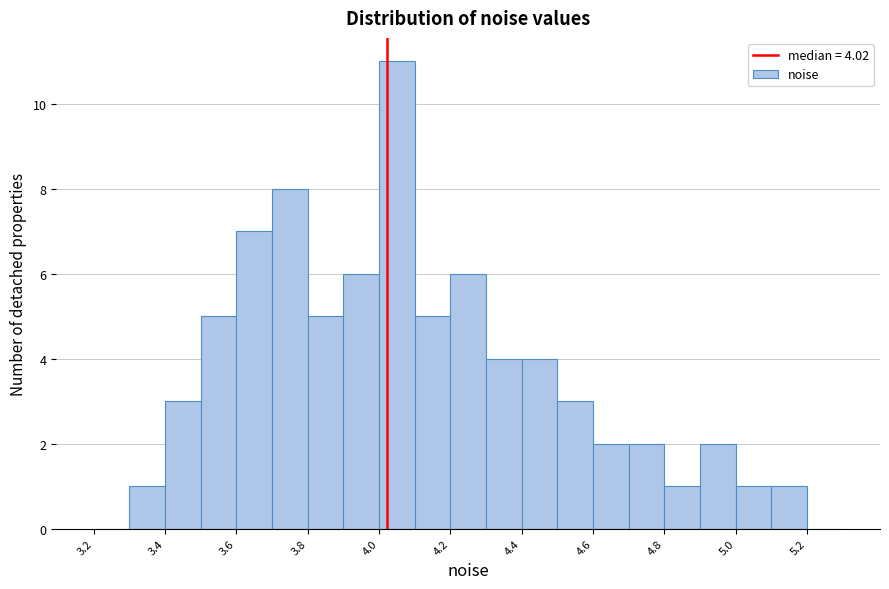

Which range on the x-axis has the tallest bar?

4.0 to 4.1